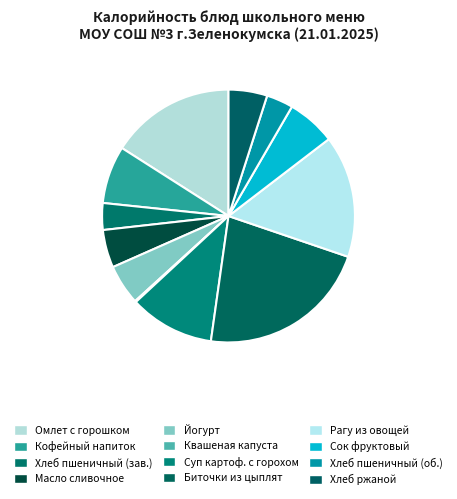

How many slices are in this pie chart?

12